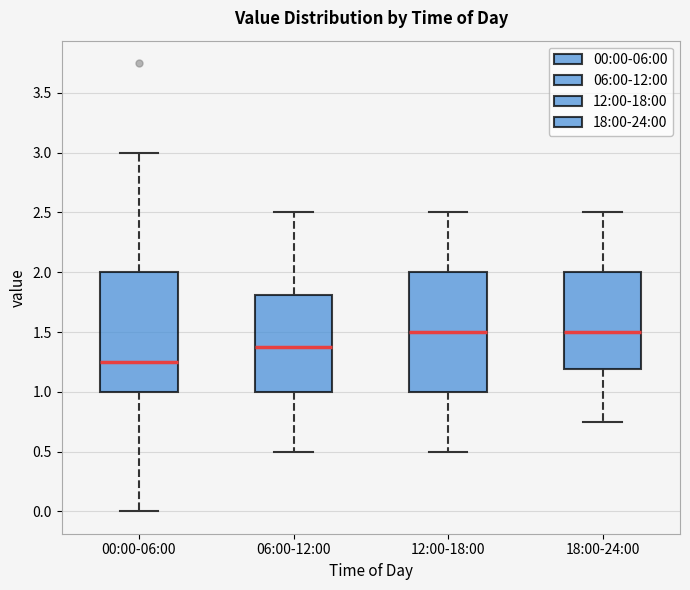

Where does the upper whisker of the box for 18:00-24:00 end on the y-axis? The values are not printed on the chart, so give them approximately, as read against the axis.

2.50